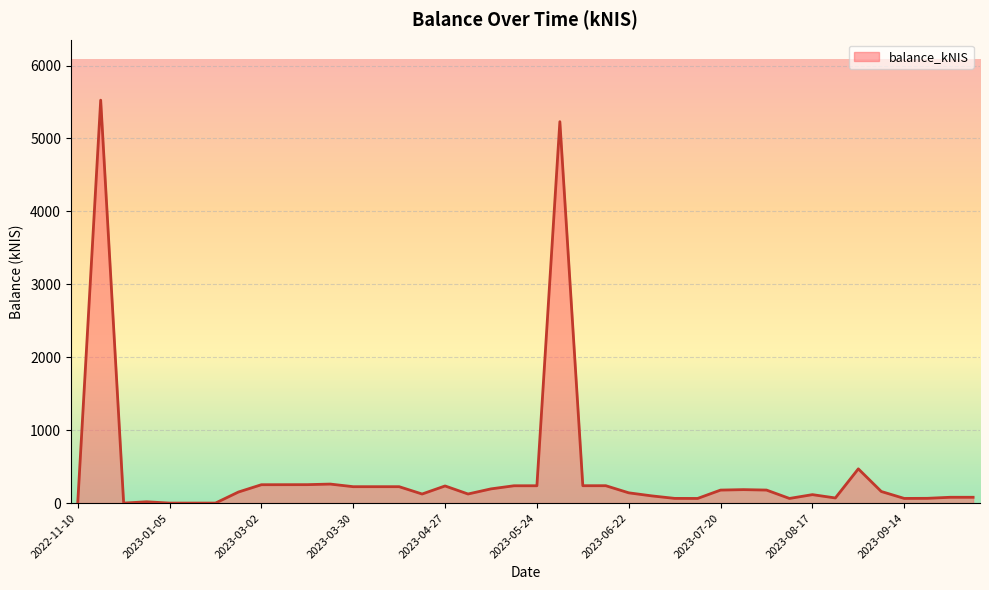

What is the sum of all values?

16323.2